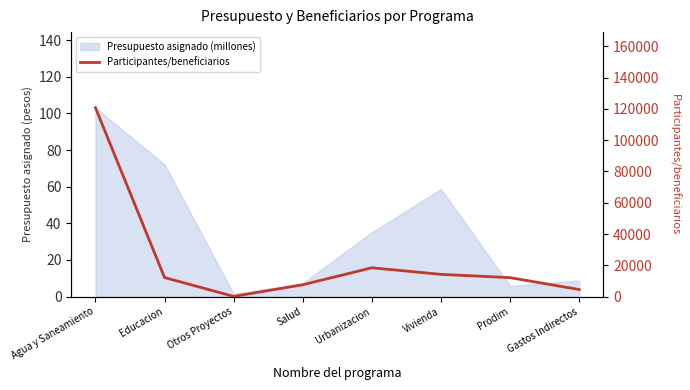

What is the sum of all values?

190074